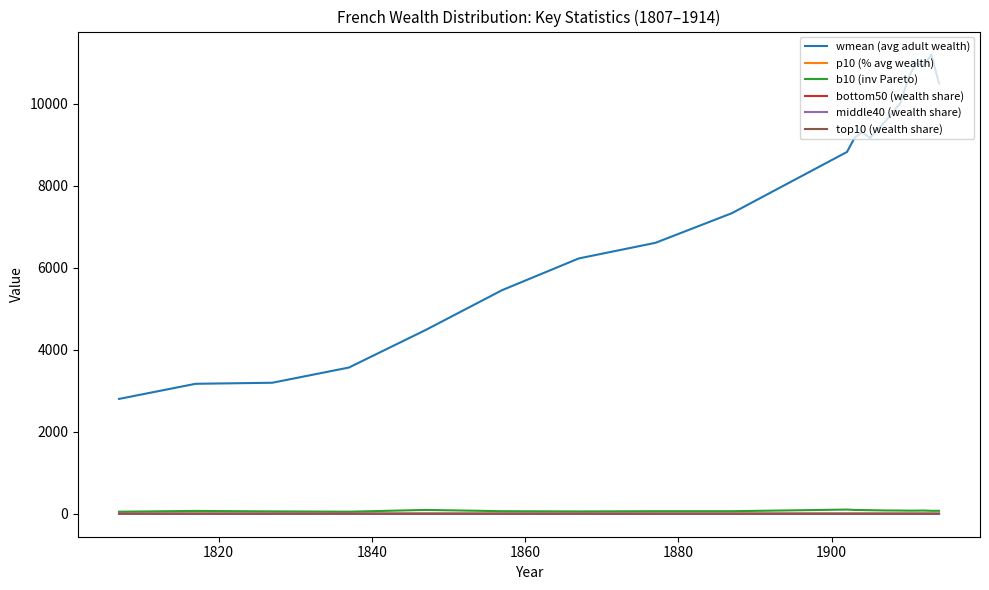

What are all the series names shown in the legend?

wmean (avg adult wealth), p10 (% avg wealth), b10 (inv Pareto), bottom50 (wealth share), middle40 (wealth share), top10 (wealth share)